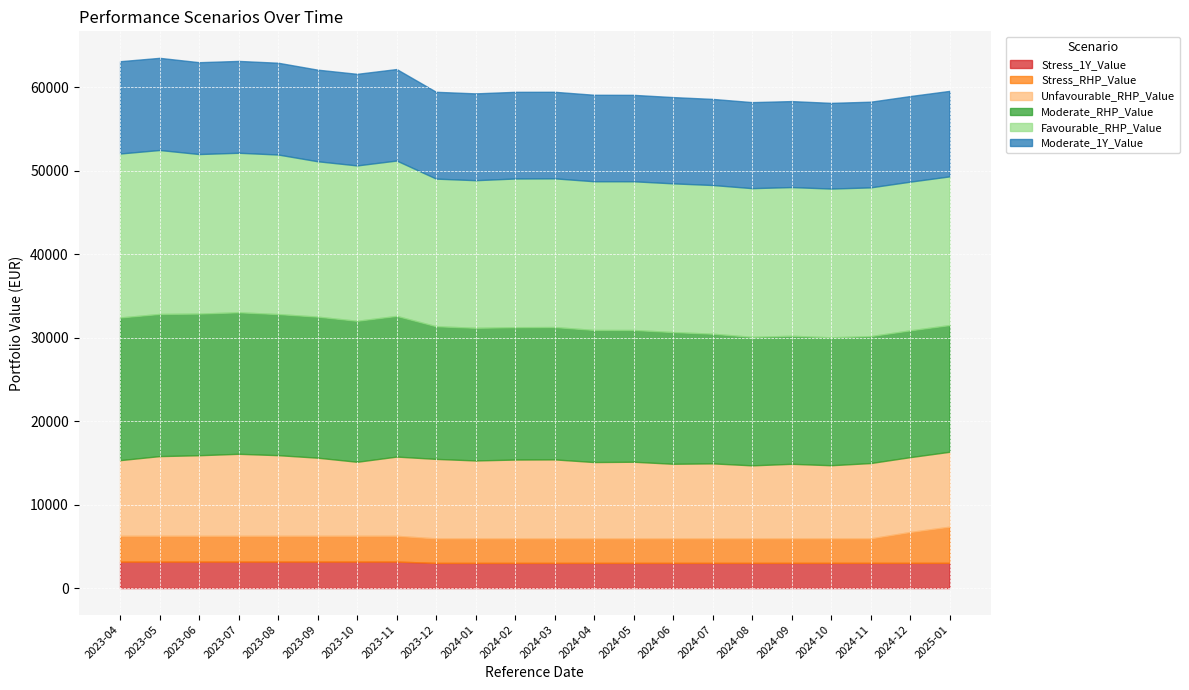

What value does the Moderate_1Y_Value series have at 2023-11?

10956.5